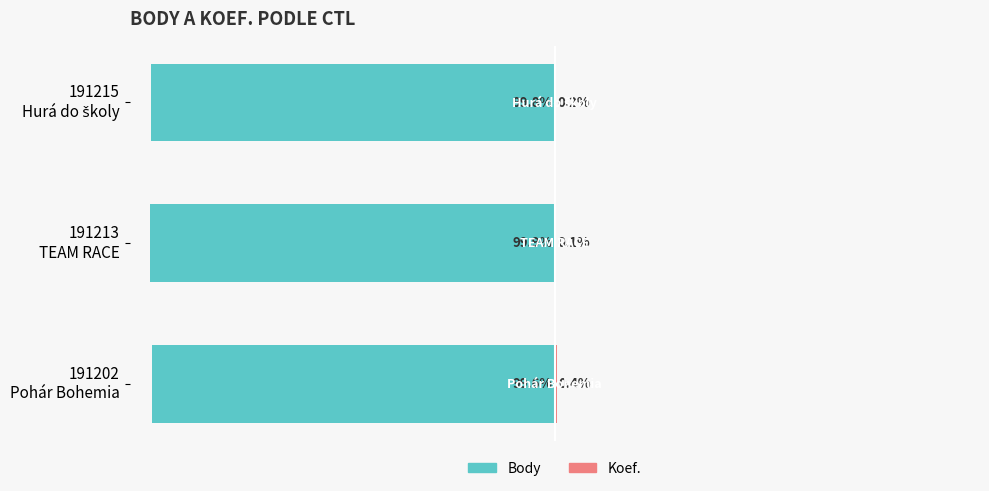

Which series has the largest range (max minus min)?

Body